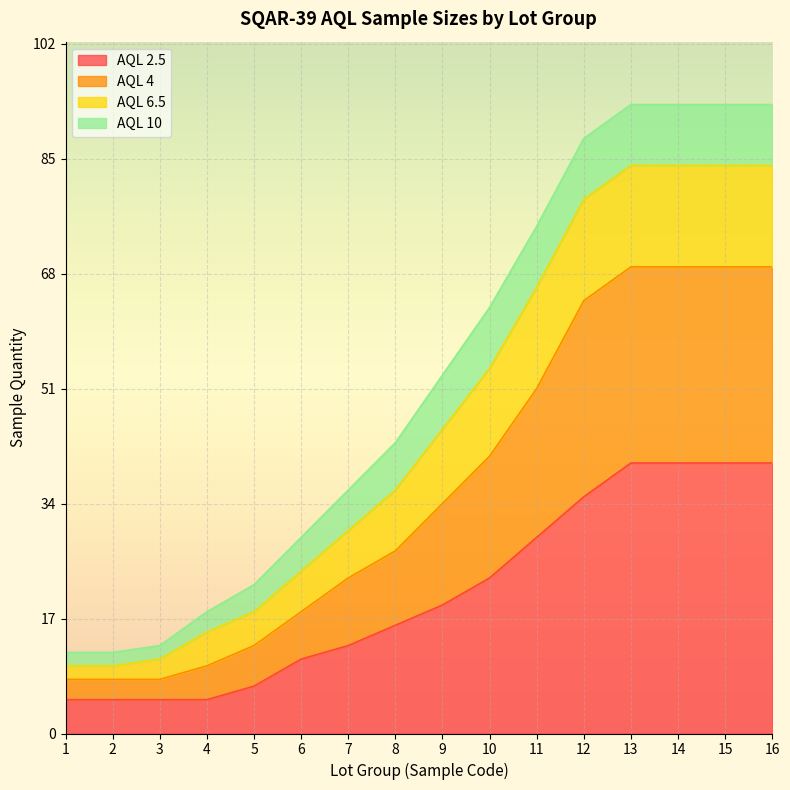

The value of AQL 2.5 at 5 is 7. True or false?

True